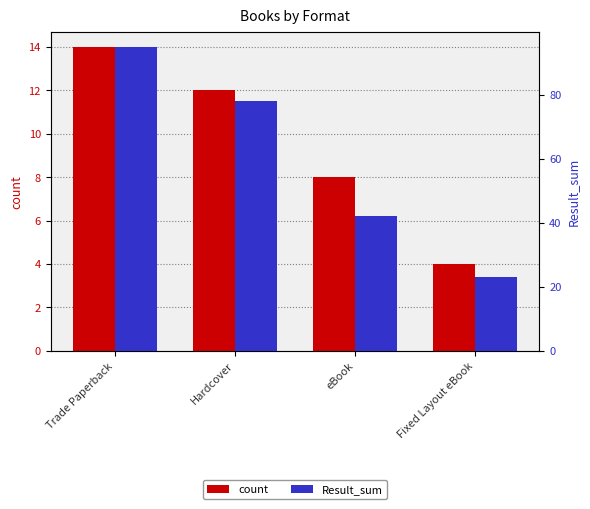

What value does the count series have at Fixed Layout eBook?

4